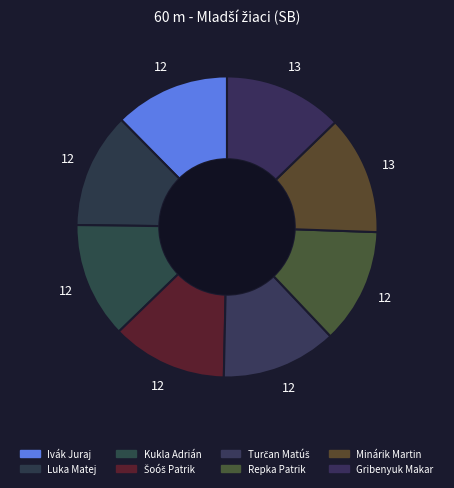

Count the number of slices in the pie.

8